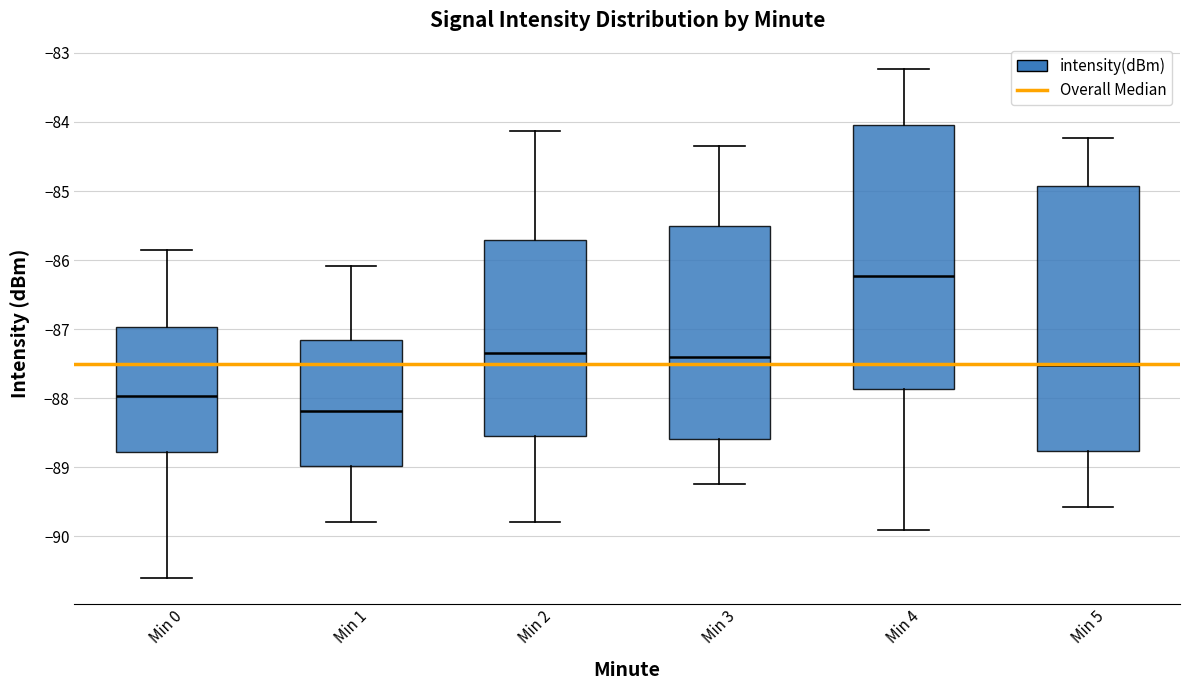

Where is the lower edge of the box for Min 3 on the y-axis? The values are not printed on the chart, so give them approximately, as read against the axis.

-88.6